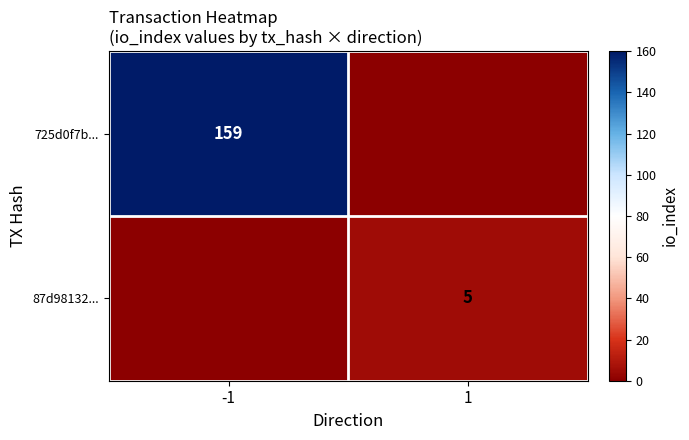

The 725d0f7b... series shows 96 at -1. True or false?

False